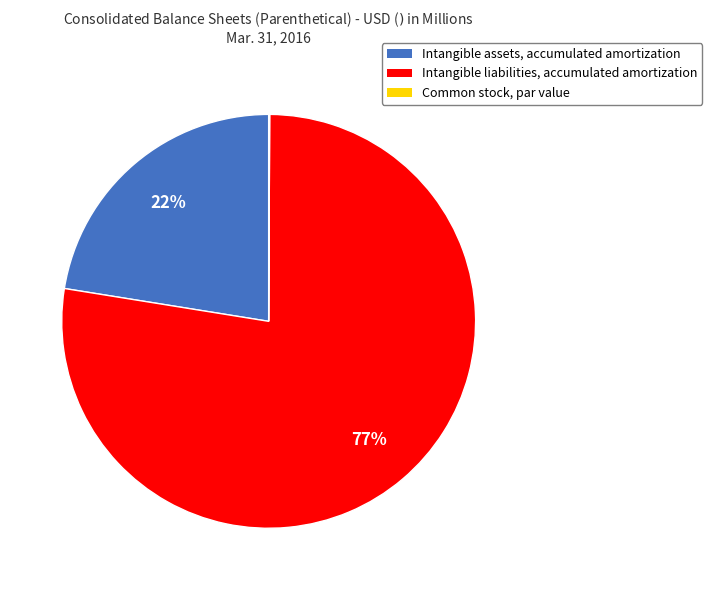

The Intangible liabilities, accumulated amortization slice represents 64% of the pie. True or false?

False